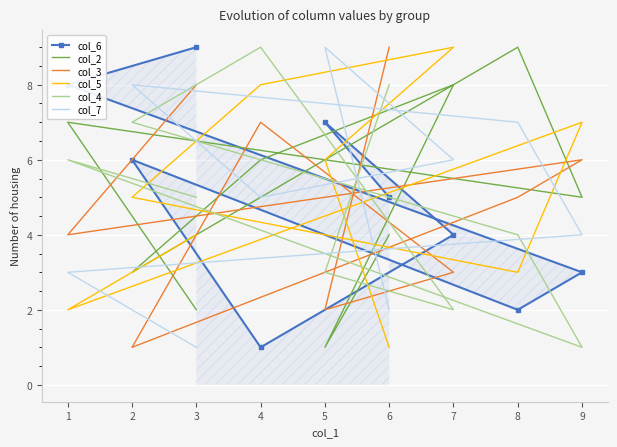

What is the approximate value of col_5 at 8?

3